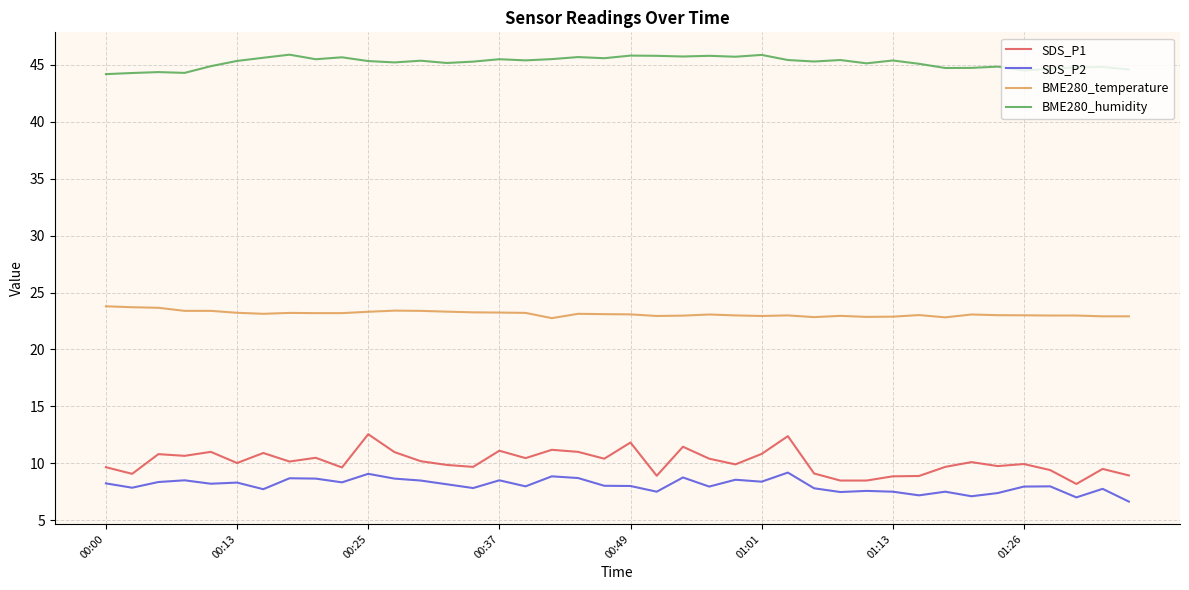

Rank the series by their maximum value, from lowest to highest.

SDS_P2, SDS_P1, BME280_temperature, BME280_humidity